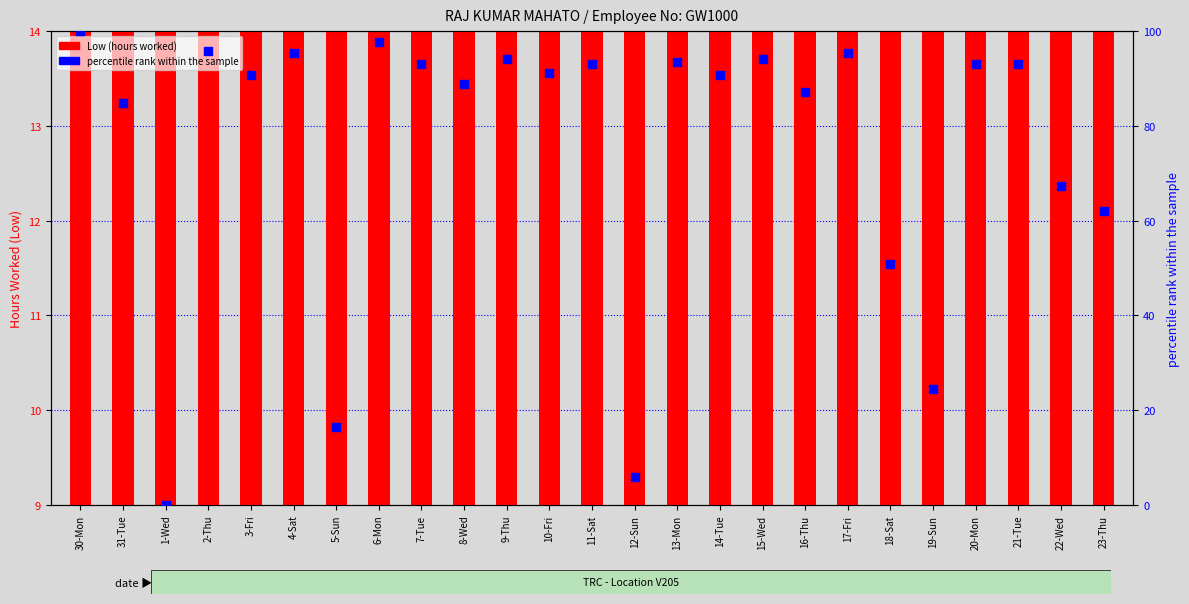

Is the value of Low (hours worked) at 12-Sun greater than the value of percentile rank within the sample at 11-Sat?

No